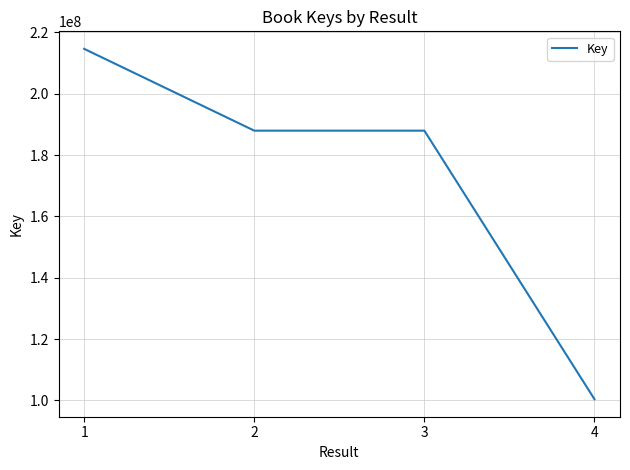

What is the difference between the maximum and minimum values?

114218136